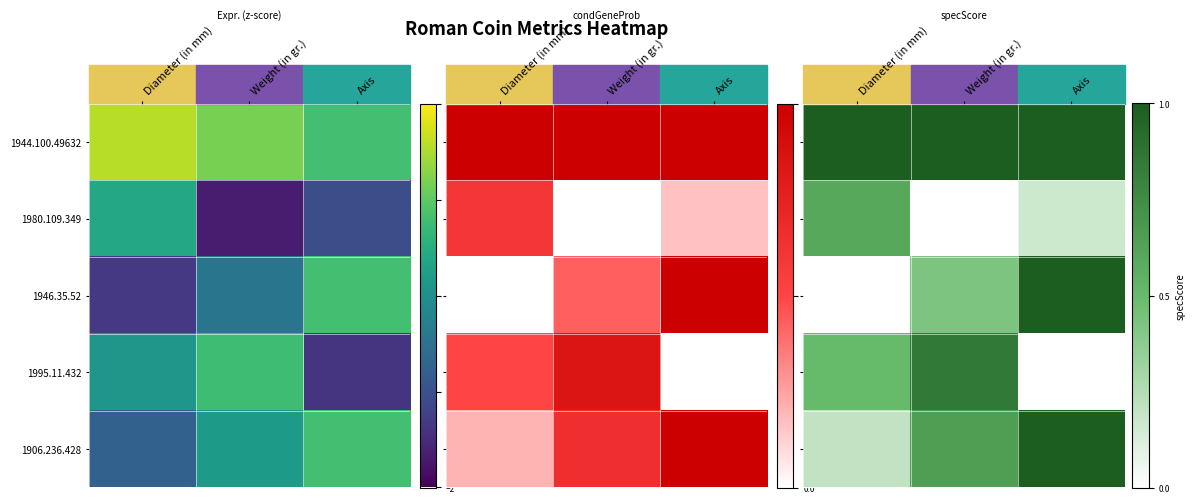

What is the approximate value of 1946.35.52 at Axis?

1.0